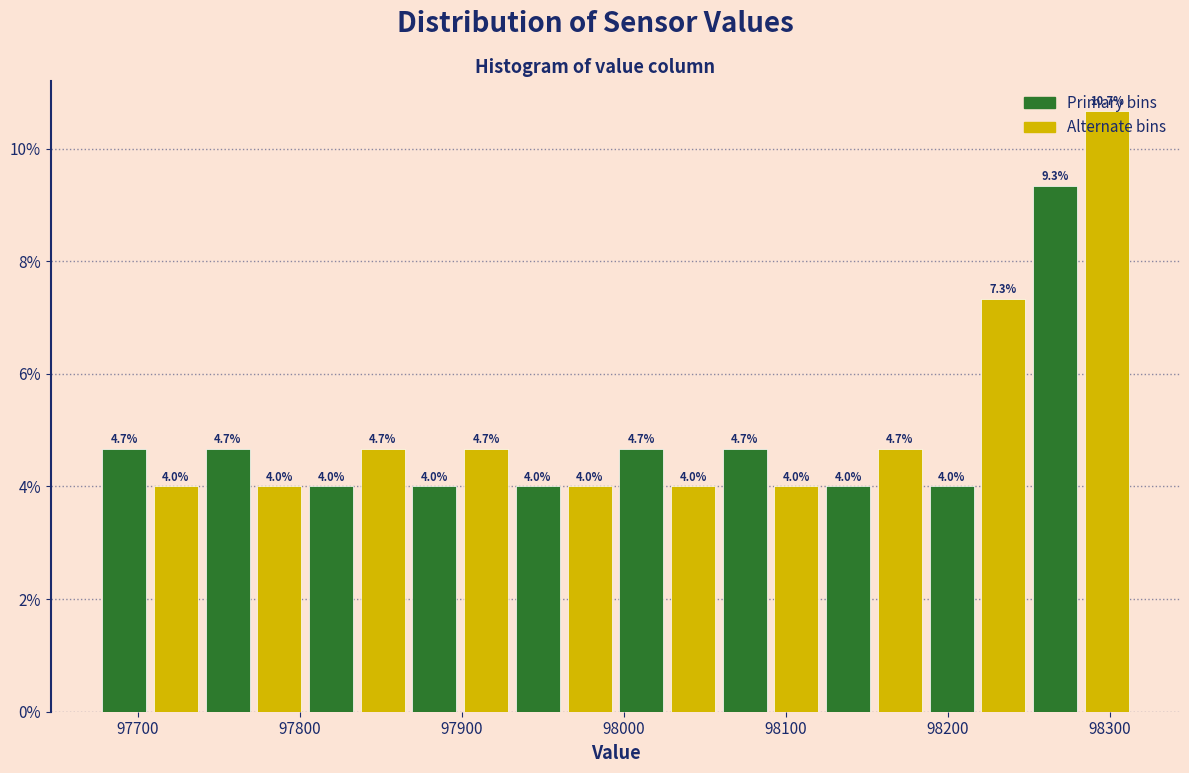

Read against the x-axis, roughly where is the centre of the tallest bar?

98300